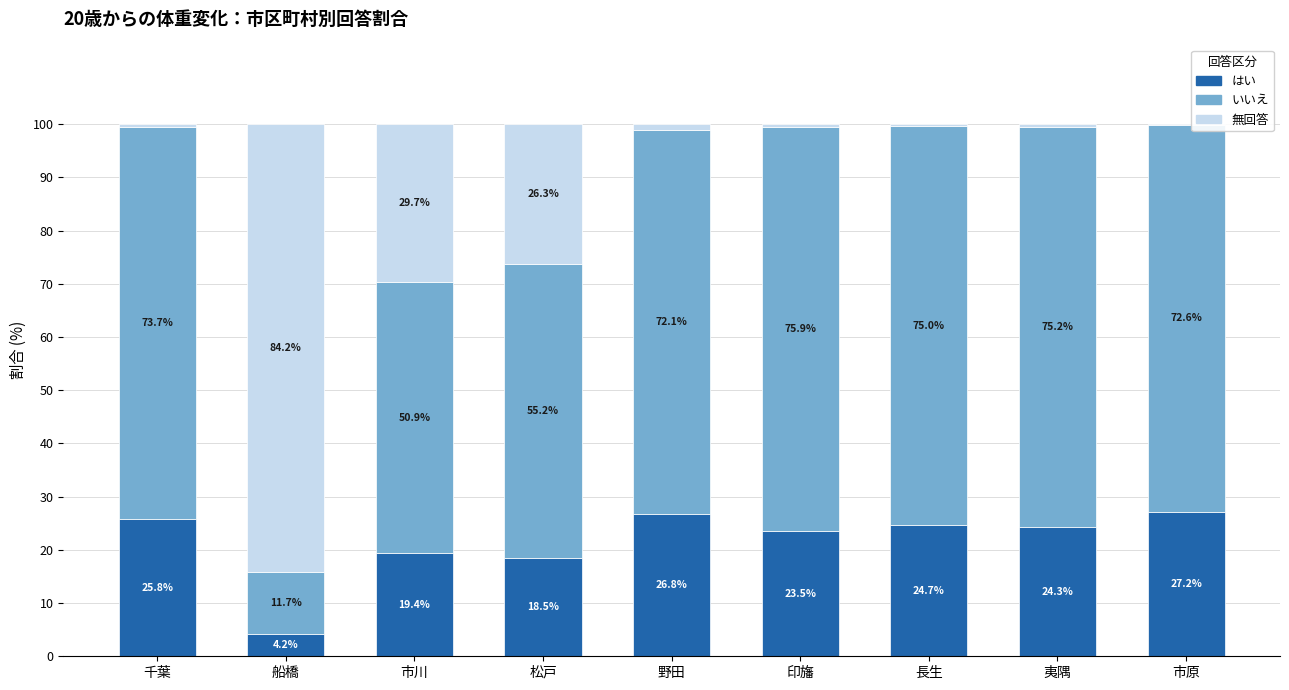

Reading right to left, list the values for the はい series.

市原=27.2	夷隅=24.3	長生=24.7	印旛=23.5	野田=26.8	松戸=18.5	市川=19.4	船橋=4.2	千葉=25.8